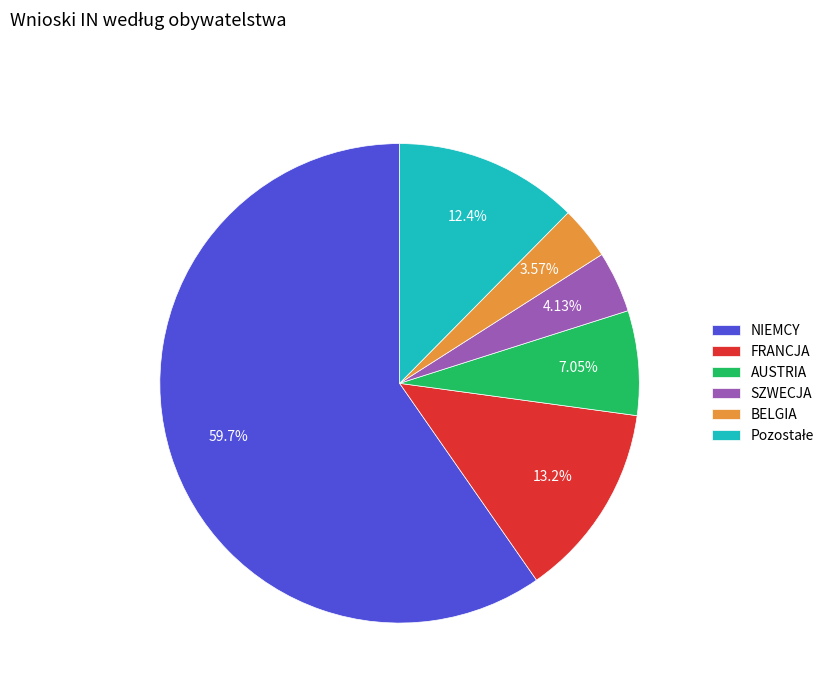

The BELGIA slice represents 4% of the pie. True or false?

True